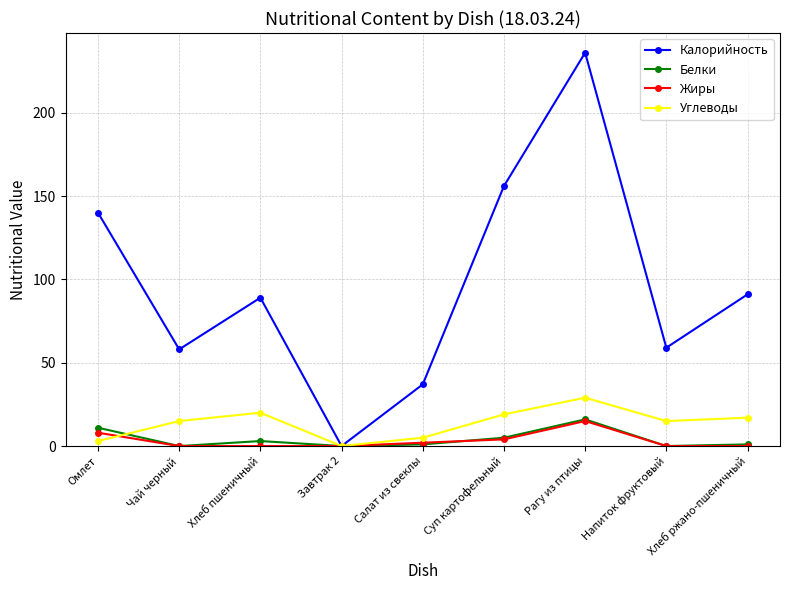

Count the number of data series in this chart.

4